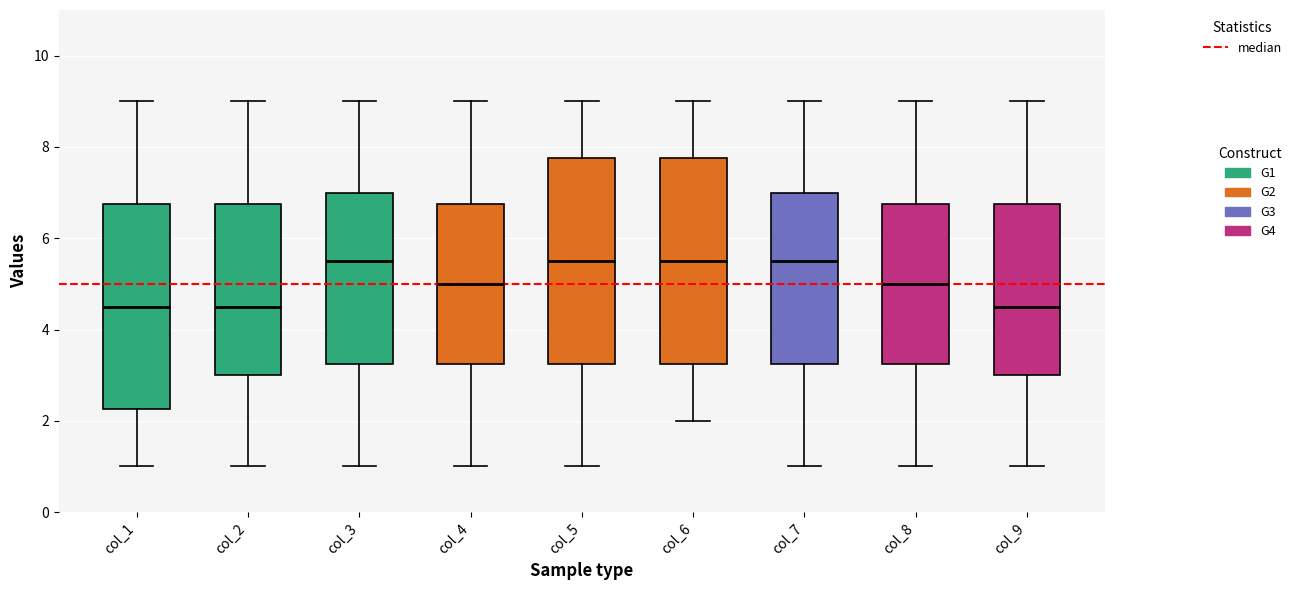

Reading left to right, read every box against the y-axis: the position of its median line, the range the box covers, and the ends of its whiskers. The values are not printed on the chart, so give them approximately, as read against the axis.

col_1: median 4.6, box 2.2 to 6.8, whiskers 1.0 to 9.0
col_2: median 4.6, box 3.0 to 6.8, whiskers 1.0 to 9.0
col_3: median 5.6, box 3.2 to 7.0, whiskers 1.0 to 9.0
col_4: median 5.0, box 3.2 to 6.8, whiskers 1.0 to 9.0
col_5: median 5.6, box 3.2 to 7.8, whiskers 1.0 to 9.0
col_6: median 5.6, box 3.2 to 7.8, whiskers 2.0 to 9.0
col_7: median 5.6, box 3.2 to 7.0, whiskers 1.0 to 9.0
col_8: median 5.0, box 3.2 to 6.8, whiskers 1.0 to 9.0
col_9: median 4.6, box 3.0 to 6.8, whiskers 1.0 to 9.0